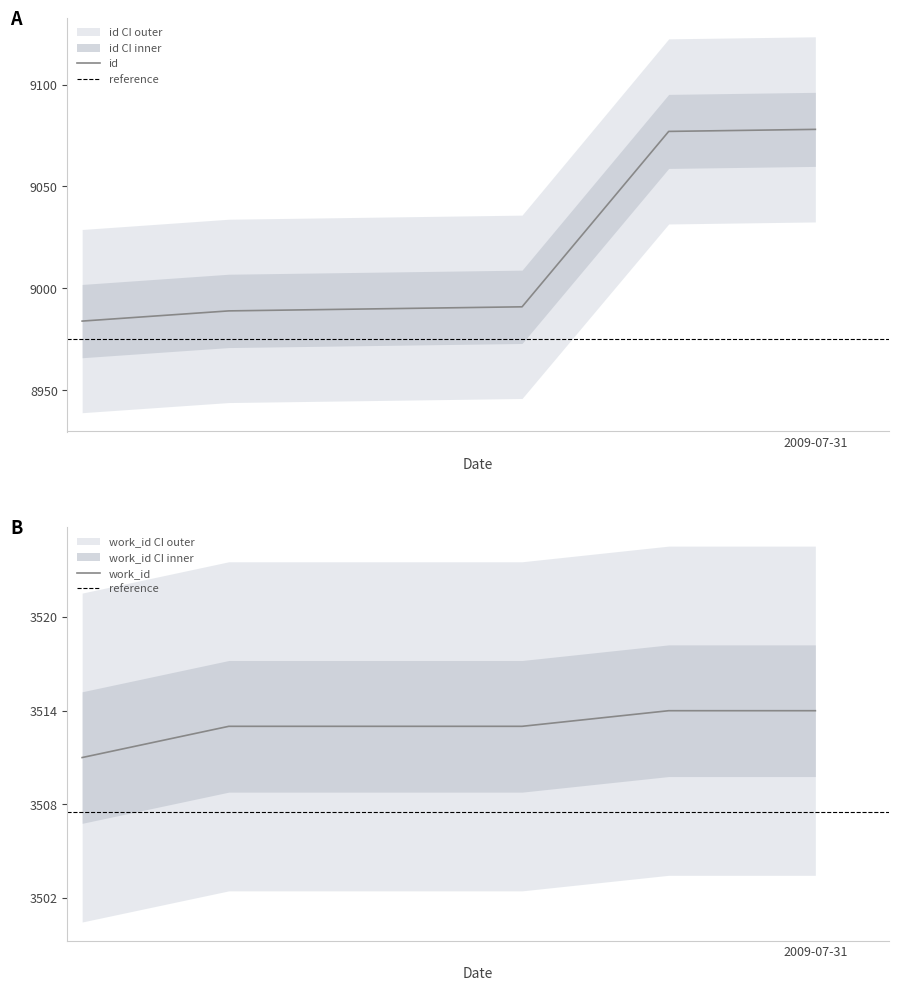

Rank the series by their maximum value, from lowest to highest.

work_id, id